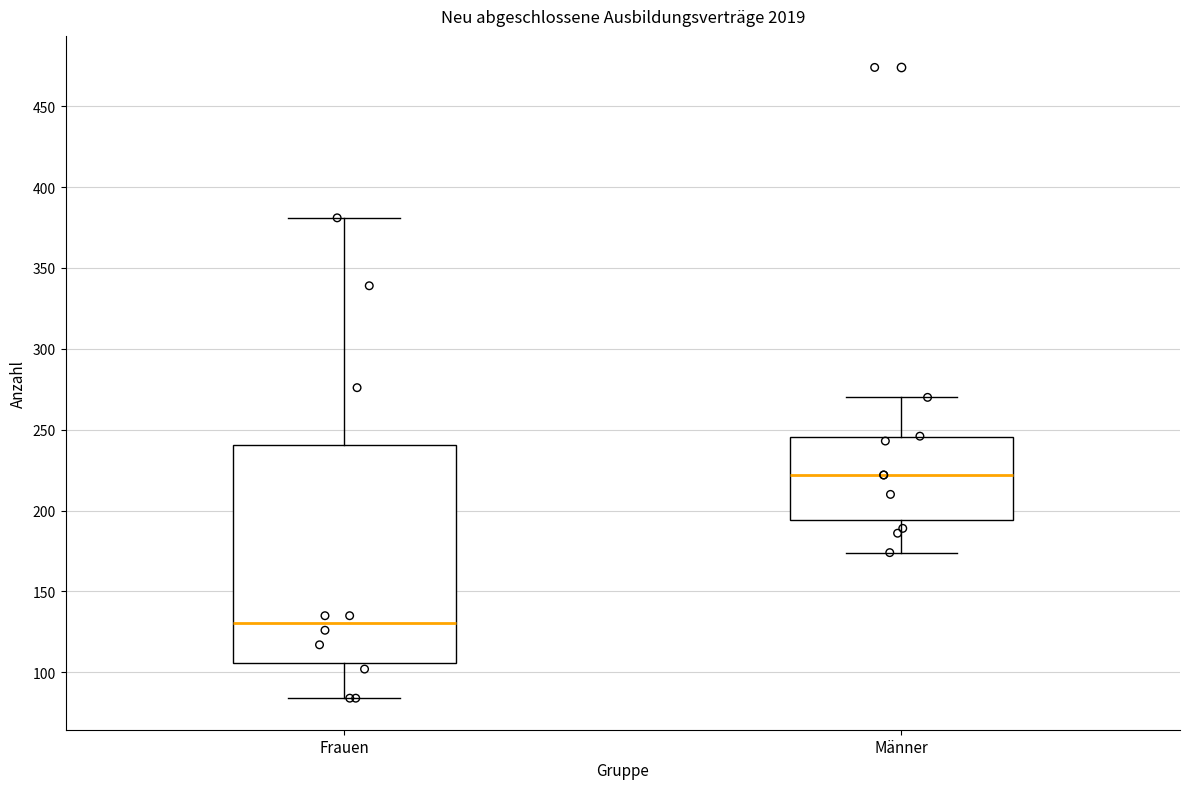

Where is the lower edge of the box for Frauen on the y-axis? The values are not printed on the chart, so give them approximately, as read against the axis.

105